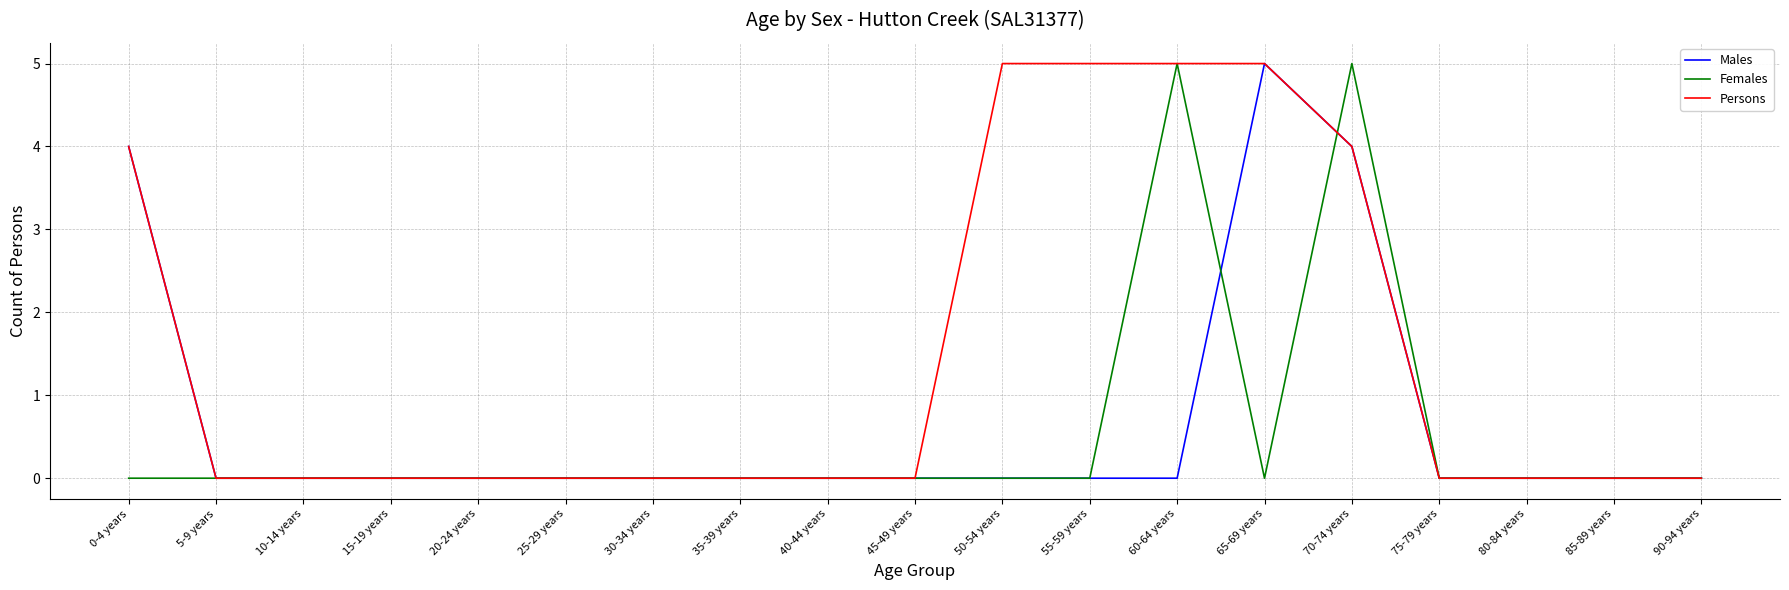

Reading right to left, extract all data points from this chart.

Males: 0	0	0	0	4	5	0	0	0	0	0	0	0	0	0	0	0	0	4
Females: 0	0	0	0	5	0	5	0	0	0	0	0	0	0	0	0	0	0	0
Persons: 0	0	0	0	4	5	5	5	5	0	0	0	0	0	0	0	0	0	4